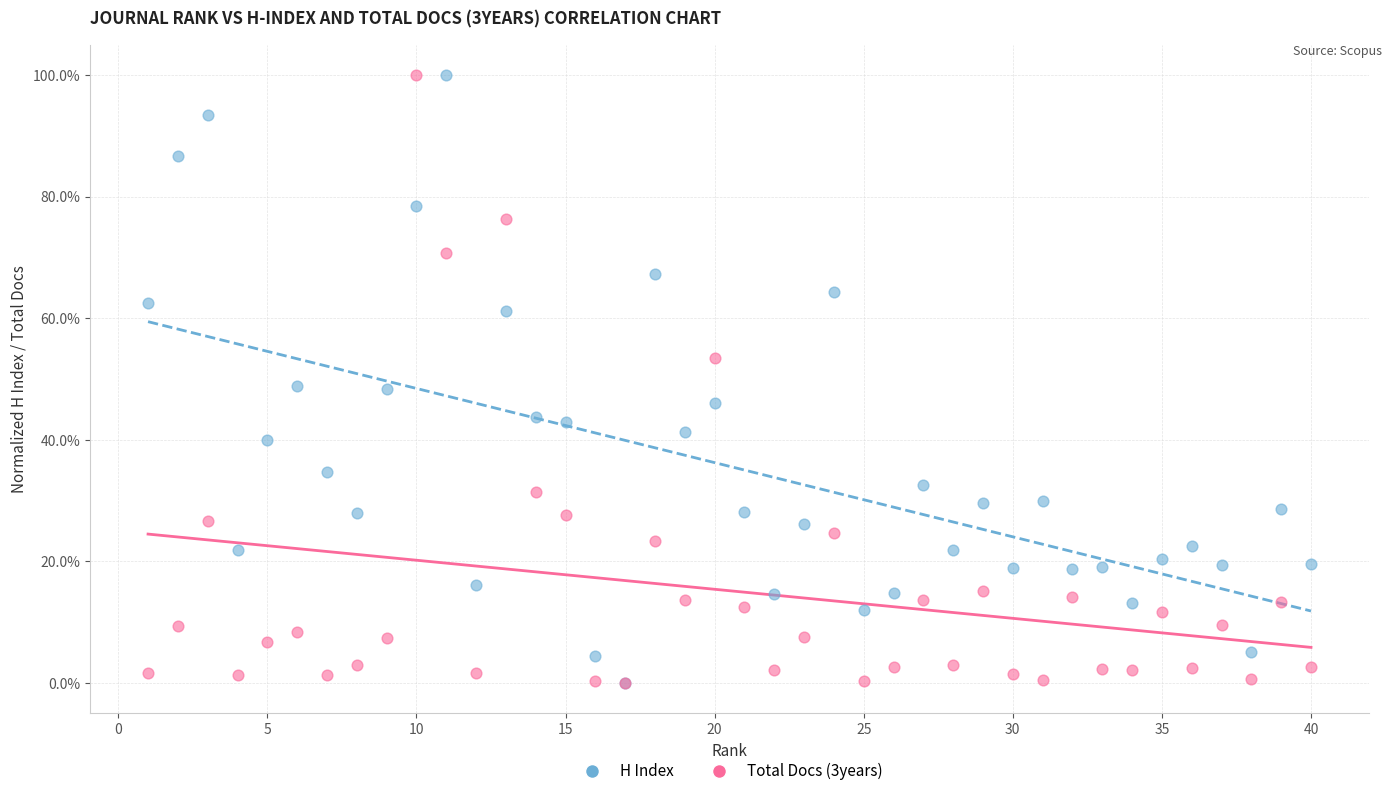

What are all the series names shown in the legend?

H Index, Total Docs (3years)